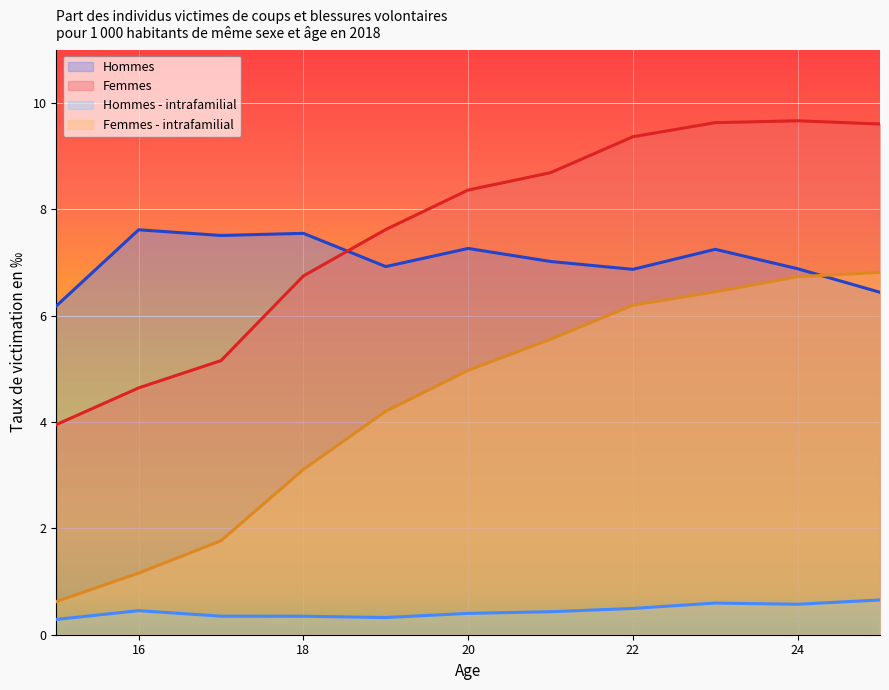

Reading right to left, what are all the values shown in this chart?

Hommes: 6.4	6.9	7.2	6.9	7.0	7.3	6.9	7.5	7.5	7.6	6.2
Femmes: 9.6	9.7	9.6	9.4	8.7	8.4	7.6	6.7	5.2	4.6	3.9
Hommes - intrafamilial: 0.7	0.6	0.6	0.5	0.4	0.4	0.3	0.3	0.3	0.5	0.3
Femmes - intrafamilial: 6.8	6.7	6.4	6.2	5.6	5.0	4.2	3.1	1.8	1.2	0.6